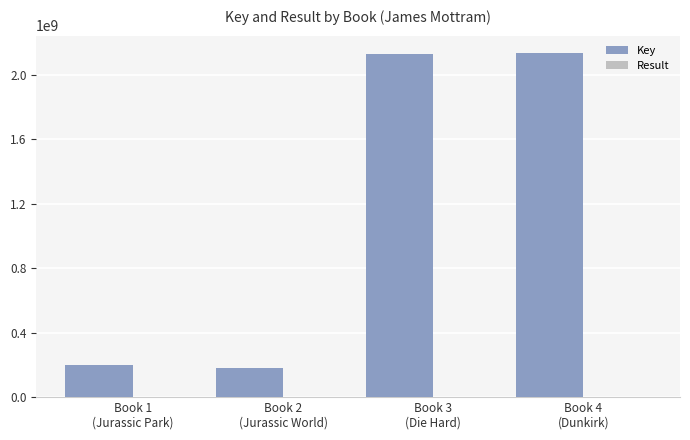

What is the highest value of the Key series?

2134848623